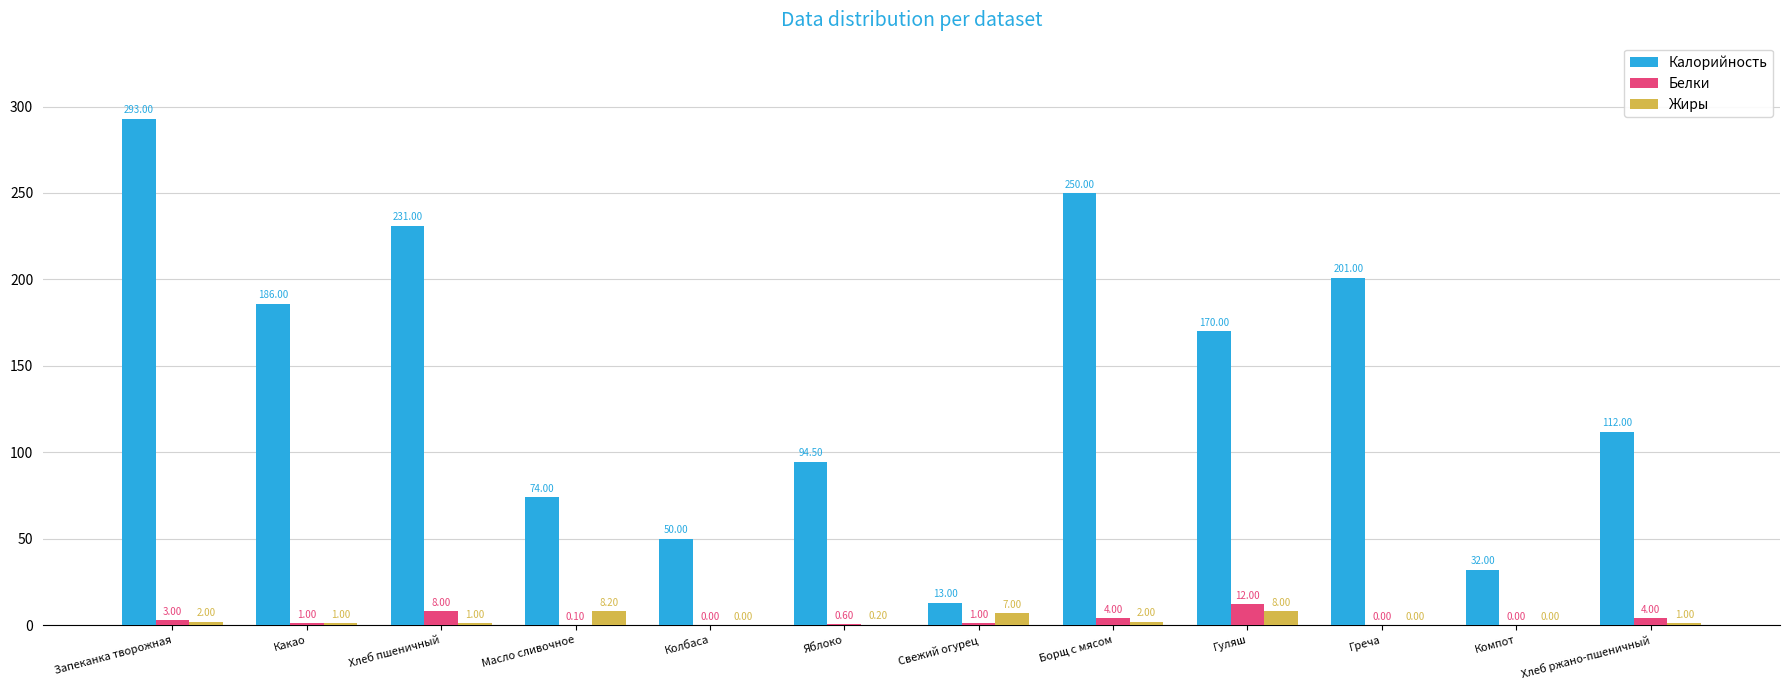

Reading left to right, what are all the values shown in this chart?

Калорийность: 293.0	186.0	231.0	74.0	50.0	94.5	13.0	250.0	170.0	201.0	32.0	112.0
Белки: 3.0	1.0	8.0	0.1	0.0	0.6	1.0	4.0	12.0	0.0	0.0	4.0
Жиры: 2.0	1.0	1.0	8.2	0.0	0.2	7.0	2.0	8.0	0.0	0.0	1.0